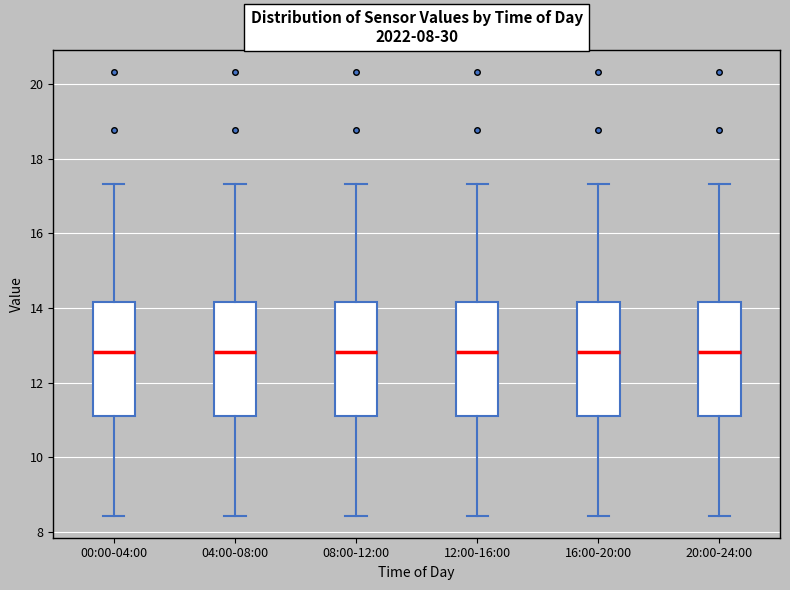

Reading left to right, read every box against the y-axis: the position of its median line, the range the box covers, and the ends of its whiskers. The values are not printed on the chart, so give them approximately, as read against the axis.

00:00-04:00: median 12.8, box 11.2 to 14.2, whiskers 8.4 to 17.4
04:00-08:00: median 12.8, box 11.2 to 14.2, whiskers 8.4 to 17.4
08:00-12:00: median 12.8, box 11.2 to 14.2, whiskers 8.4 to 17.4
12:00-16:00: median 12.8, box 11.2 to 14.2, whiskers 8.4 to 17.4
16:00-20:00: median 12.8, box 11.2 to 14.2, whiskers 8.4 to 17.4
20:00-24:00: median 12.8, box 11.2 to 14.2, whiskers 8.4 to 17.4